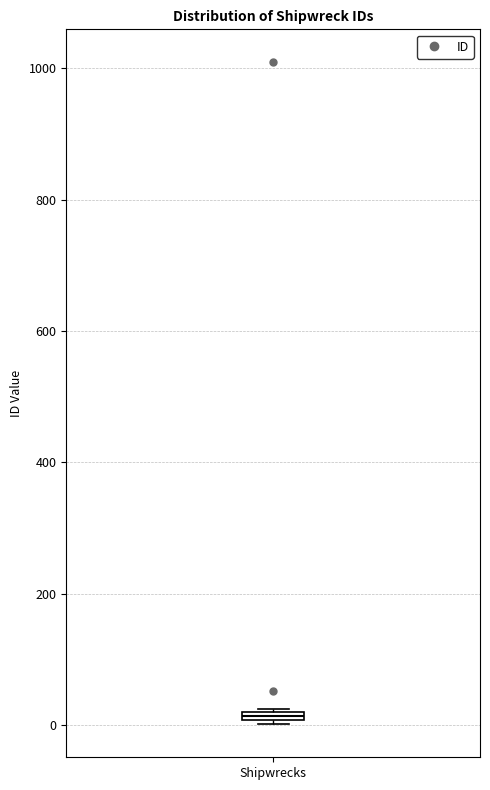

Where is the upper edge of the box for Shipwrecks on the y-axis? The values are not printed on the chart, so give them approximately, as read against the axis.

20